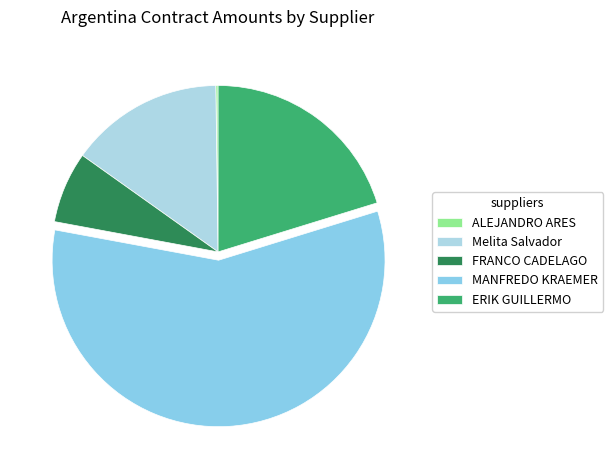

Does Melita Salvador represent more than half of the total?

No